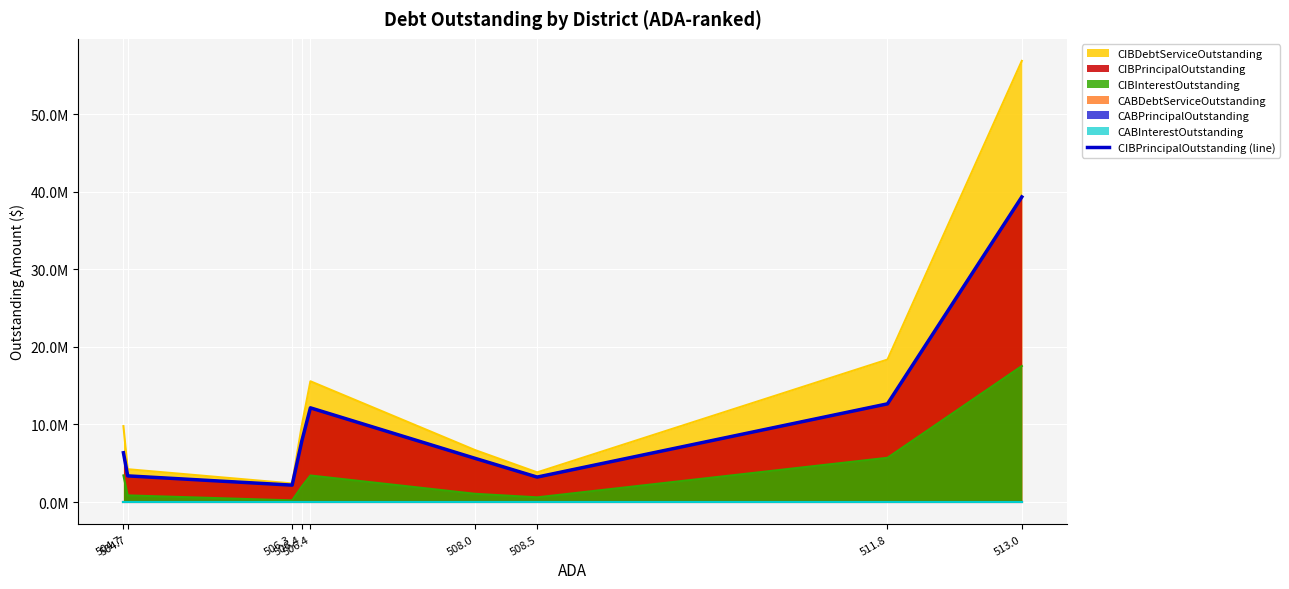

Where is the first local minimum?

506.3